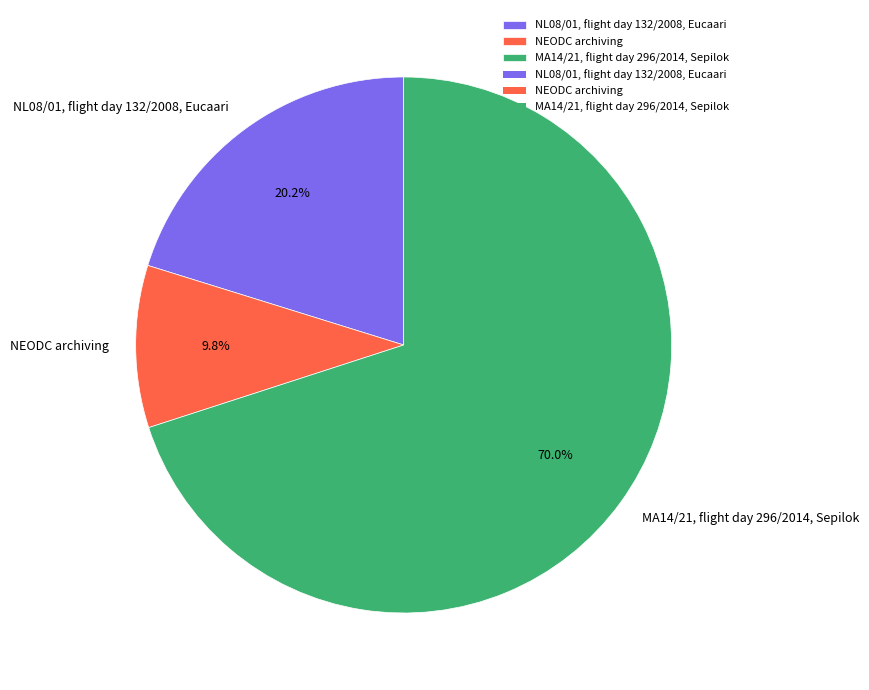

Rank the categories by value from highest to lowest.

MA14/21, flight day 296/2014, Sepilok, NL08/01, flight day 132/2008, Eucaari, NEODC archiving